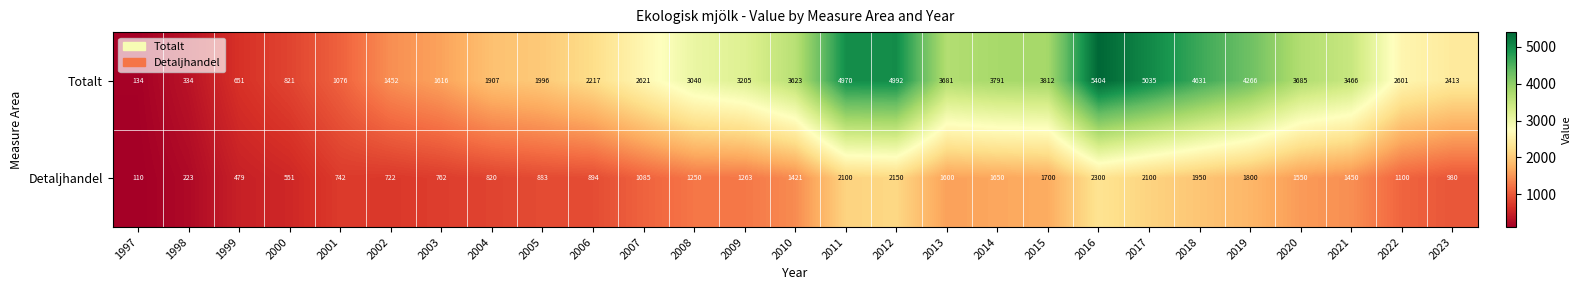

What is the difference between the highest and lowest values at 2000?

270